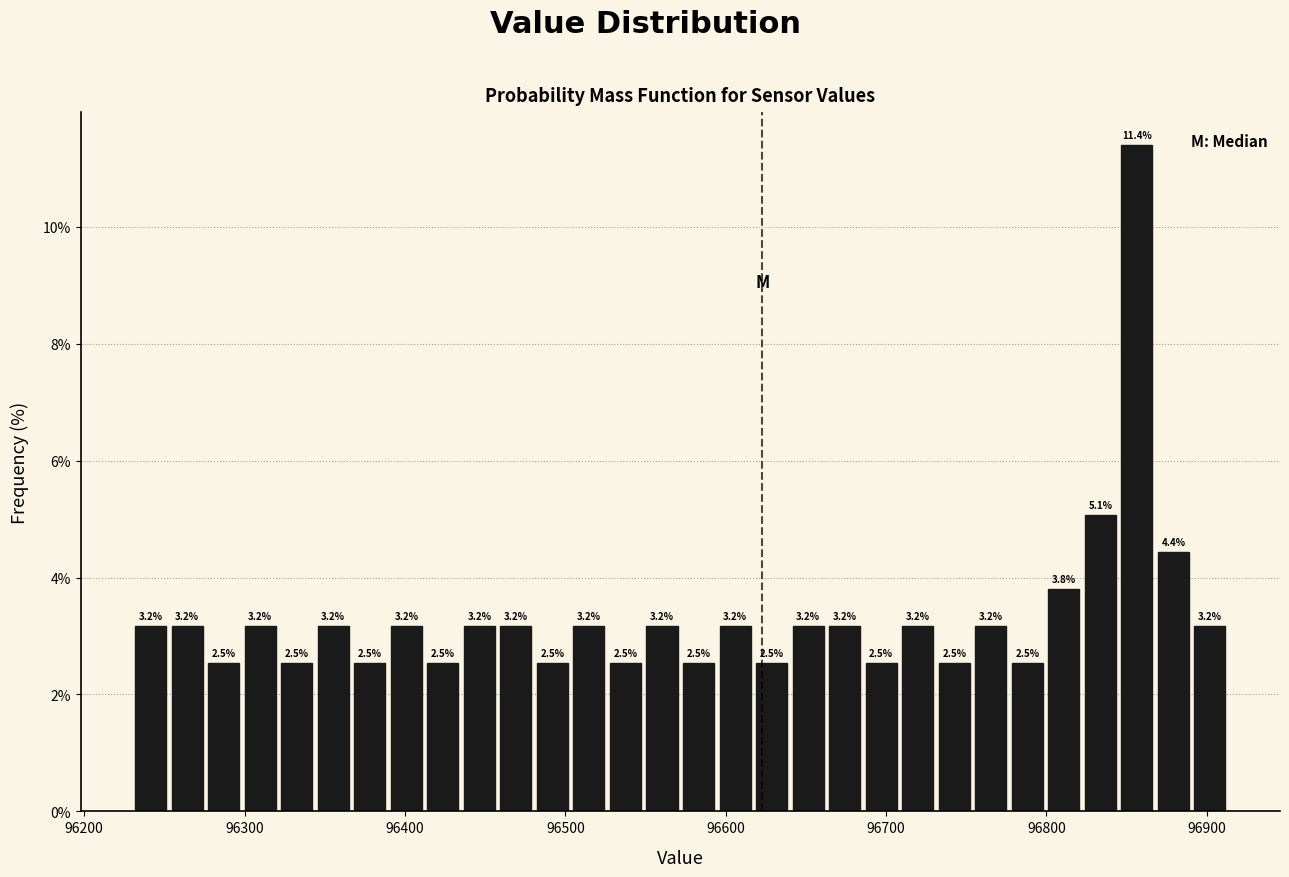

Around what value on the x-axis is the tallest bar? Give the approximate position of its centre, as read against the axis.

96860